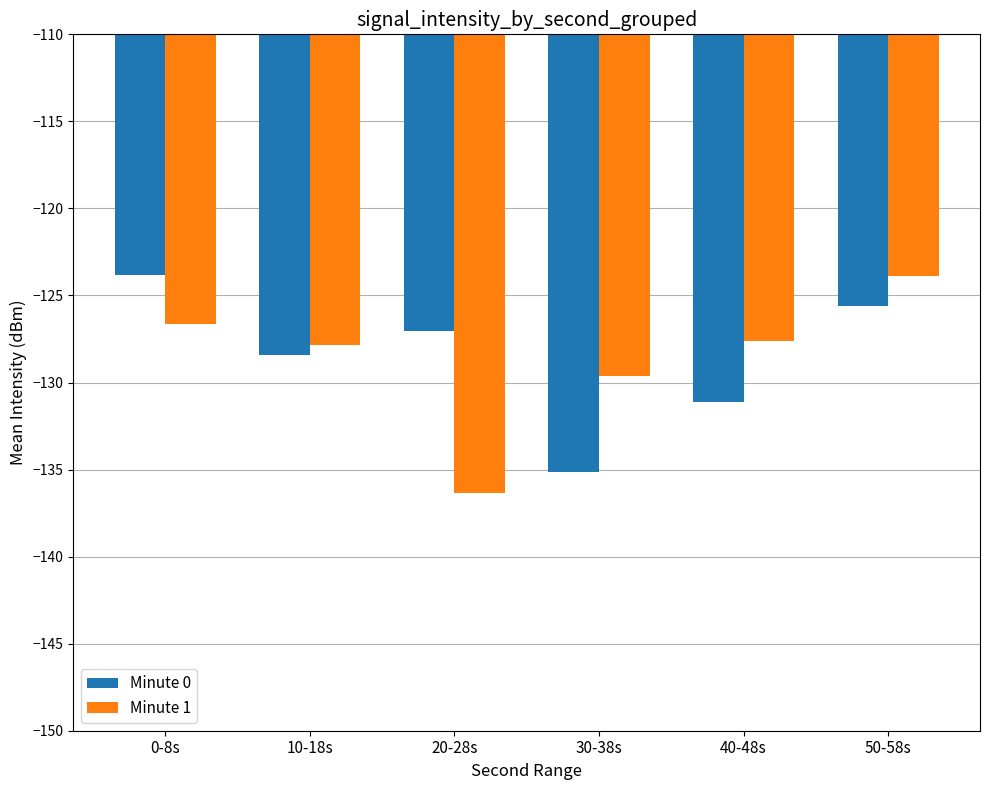

What is the label of the 3rd bar from the left?

20-28s